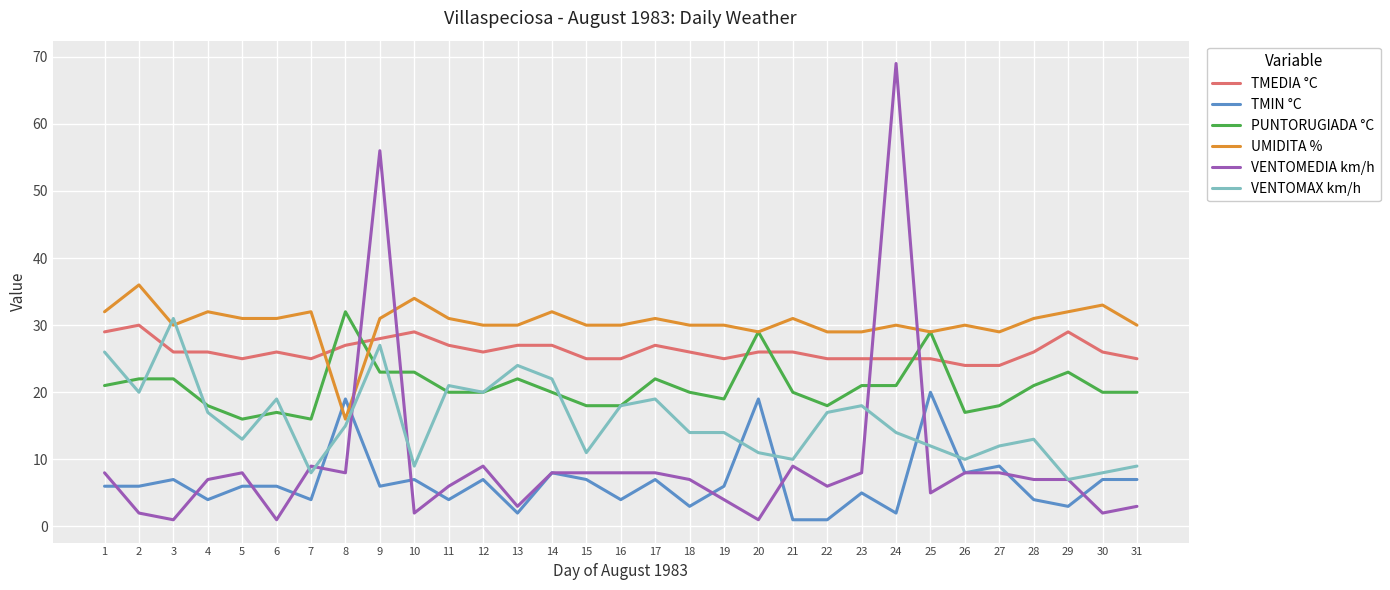

Which series ends up on top after the final intersection of VENTOMAX km/h and TMIN °C?

VENTOMAX km/h